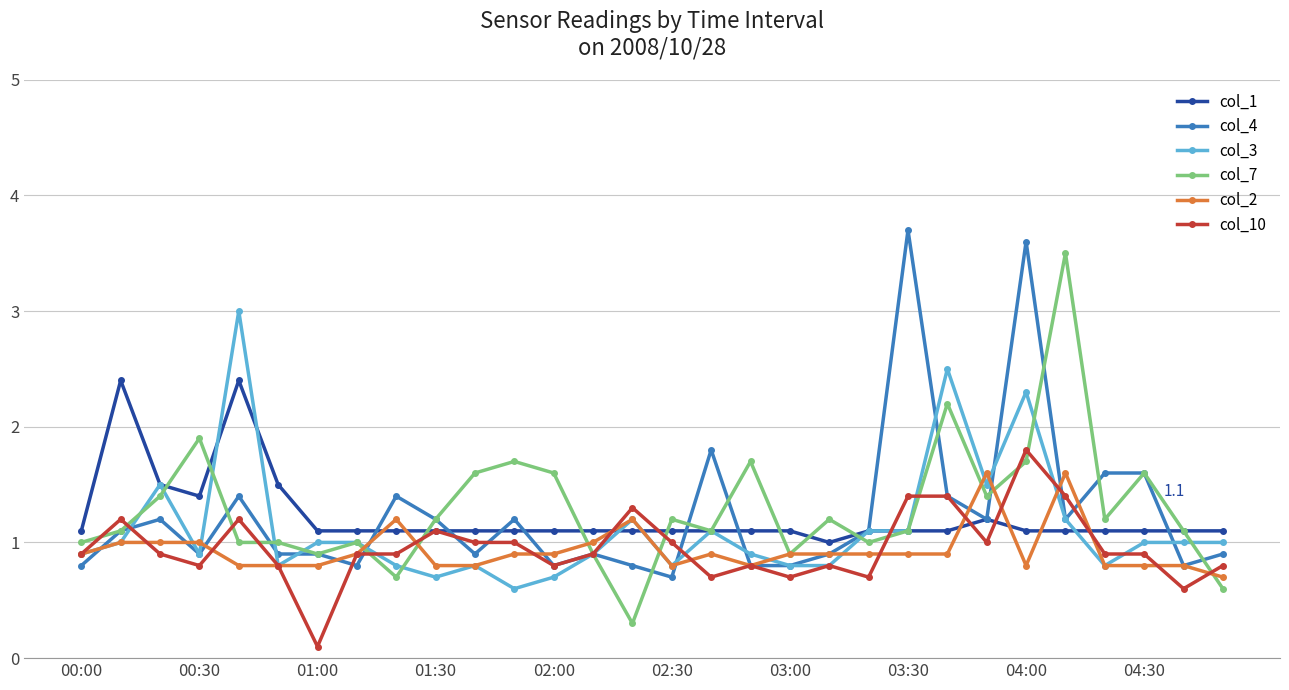

At how many categories does at least one series exceed 0?

30